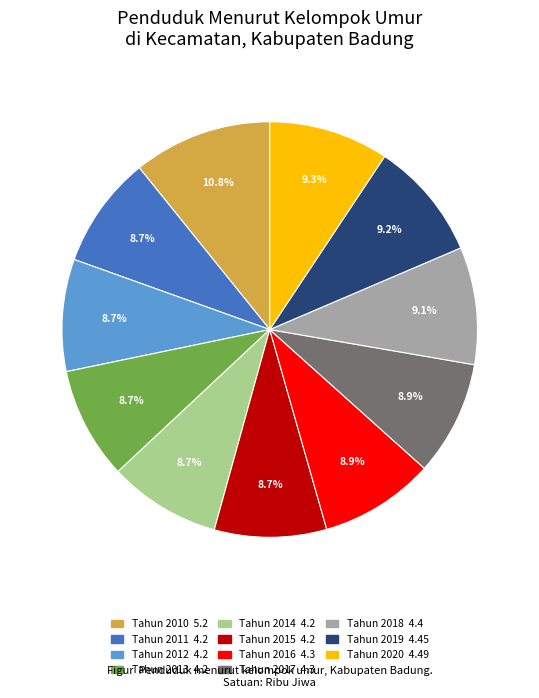

How much of the chart is everything except Tahun 2017?

91.1%